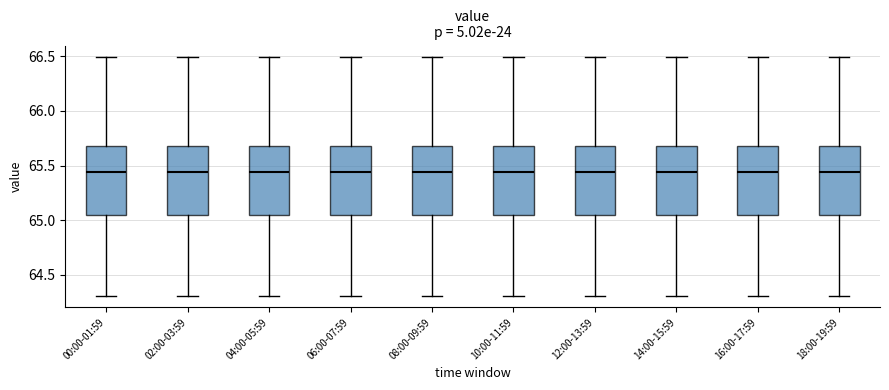

Where is the lower edge of the box for 08:00-09:59 on the y-axis? The values are not printed on the chart, so give them approximately, as read against the axis.

65.05